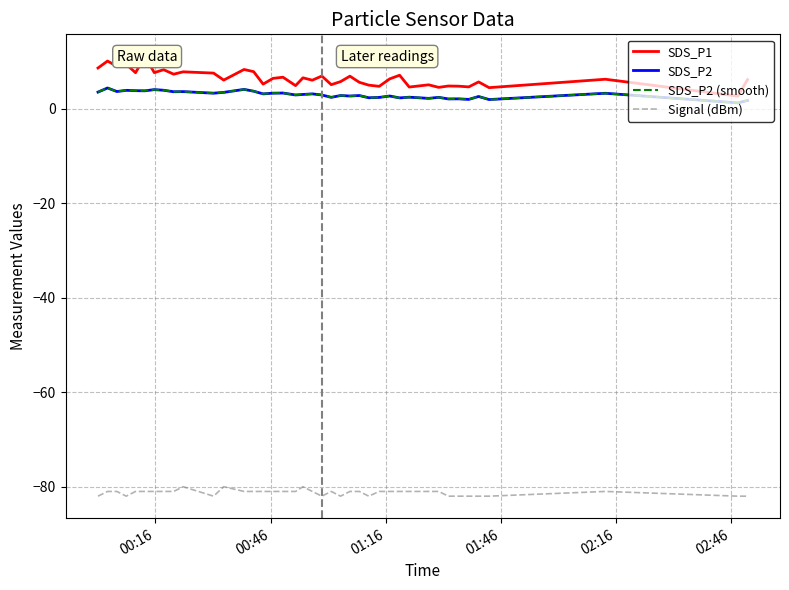

Does the chart have visible grid lines?

Yes